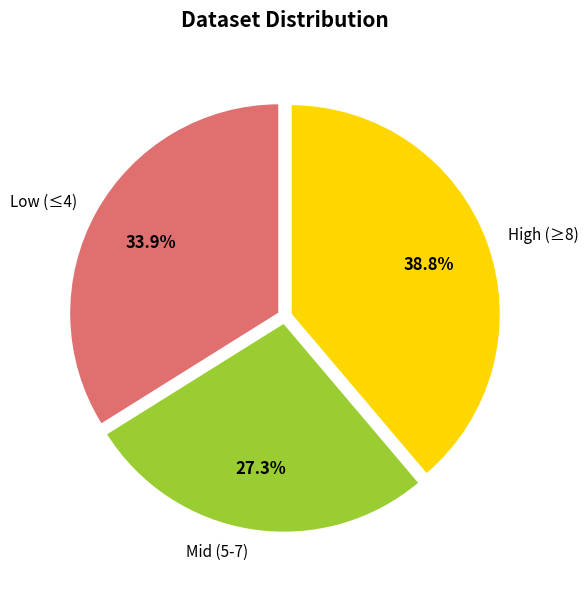

Is the sum of Low (≤4) and High (≥8) greater than half?

Yes